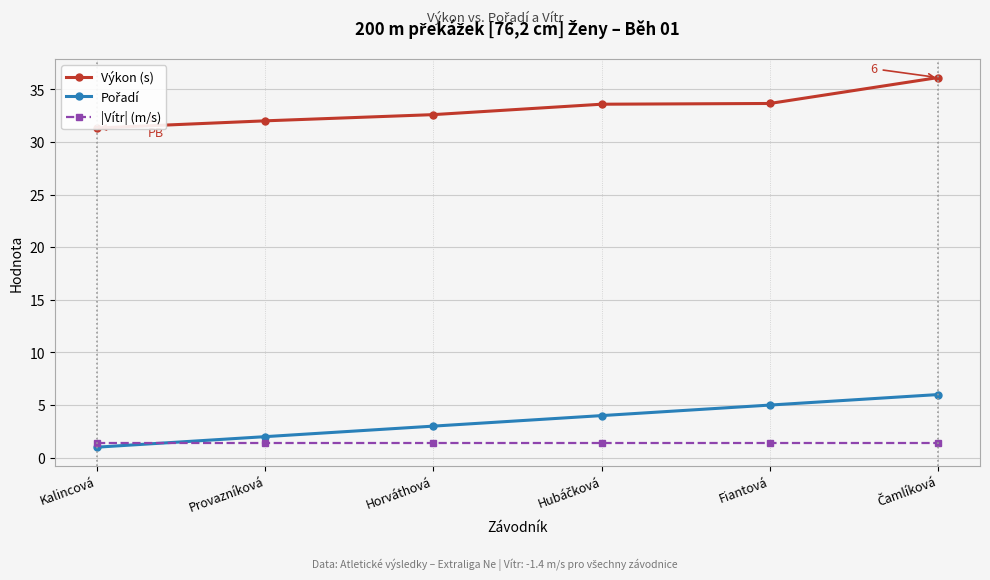

At which category is the sum across all series the highest?

Čamlíková